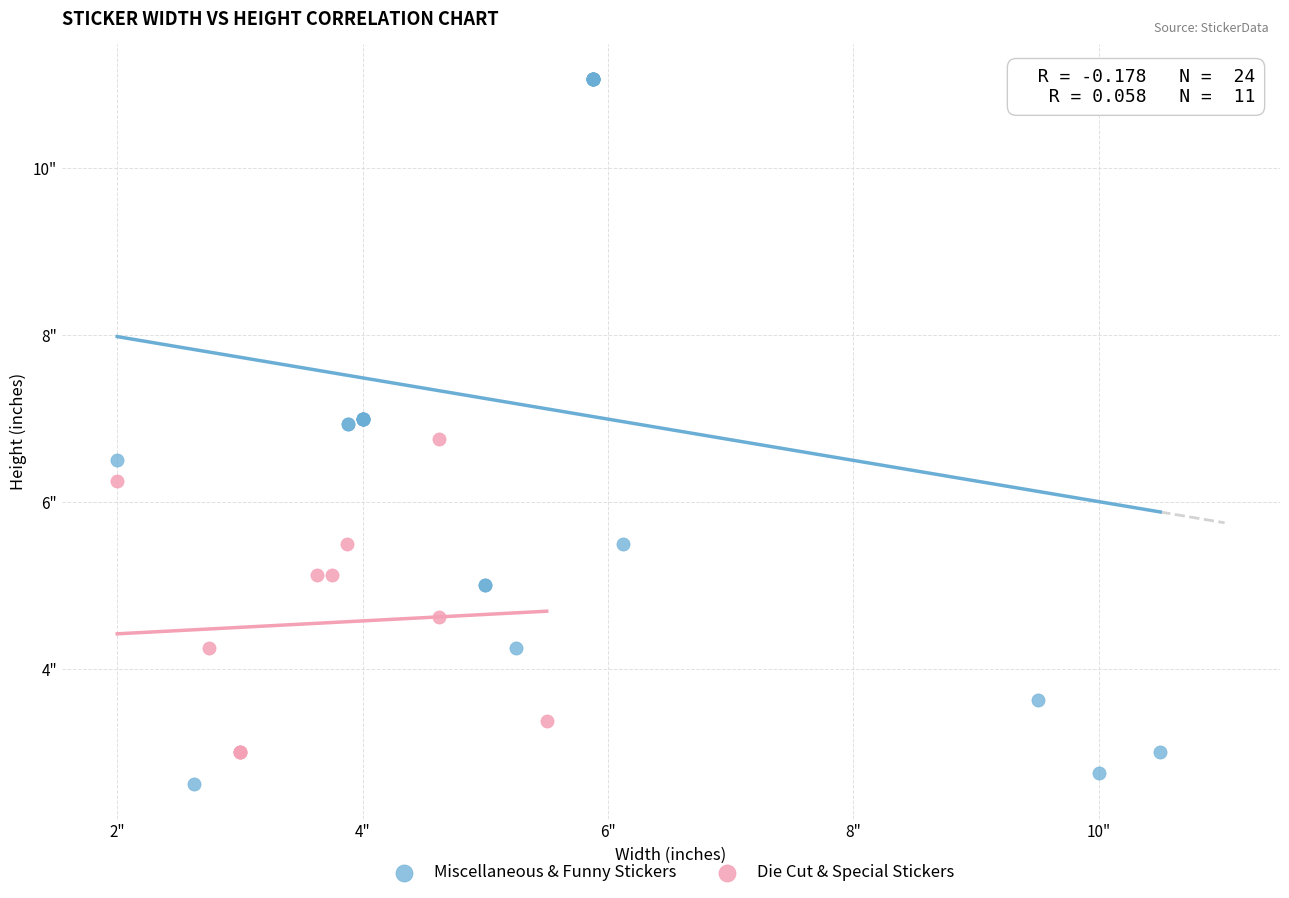

Which series contains the lowest Y value?

Miscellaneous & Funny Stickers